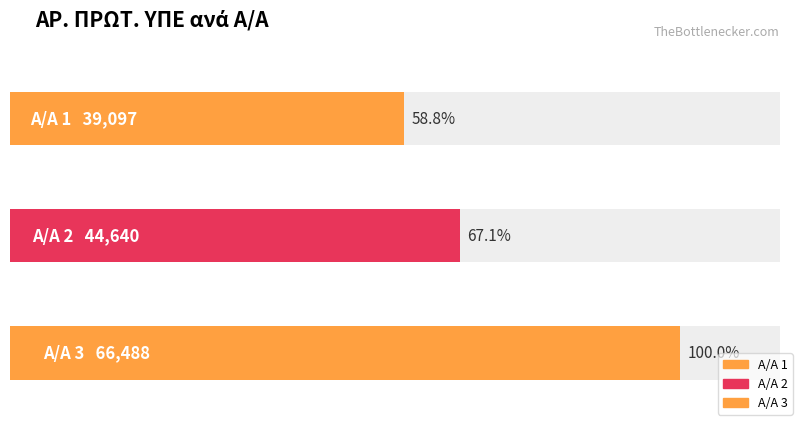

What is the change in value from 1 to 2?

+5543